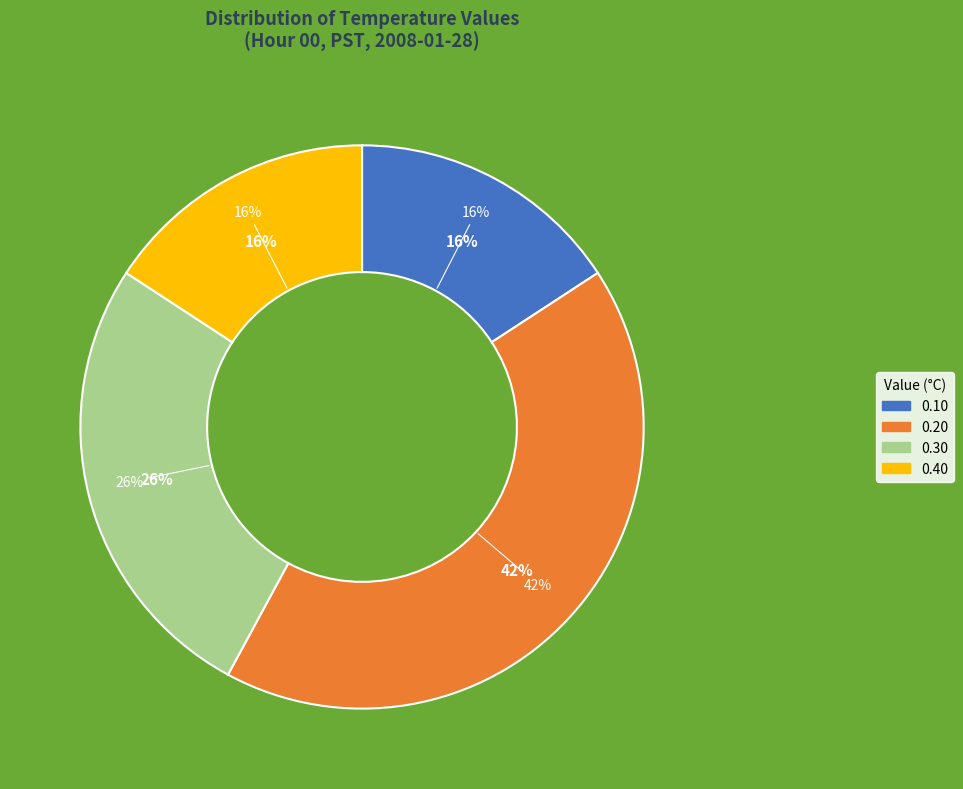

Does Hour 11 represent more than half of the total?

No